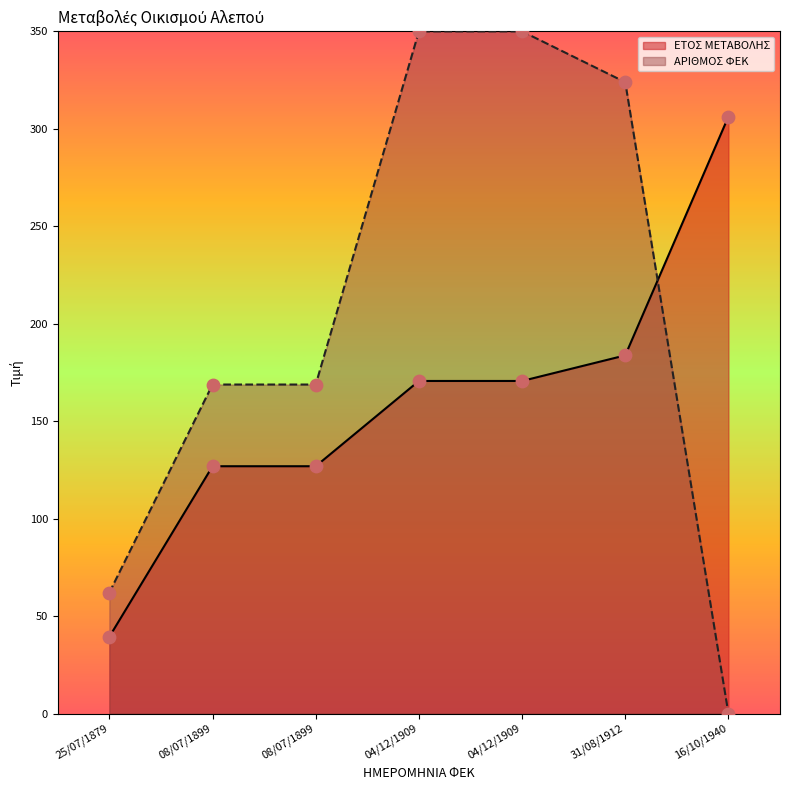

At which category is the sum across all series the highest?

04/12/1909